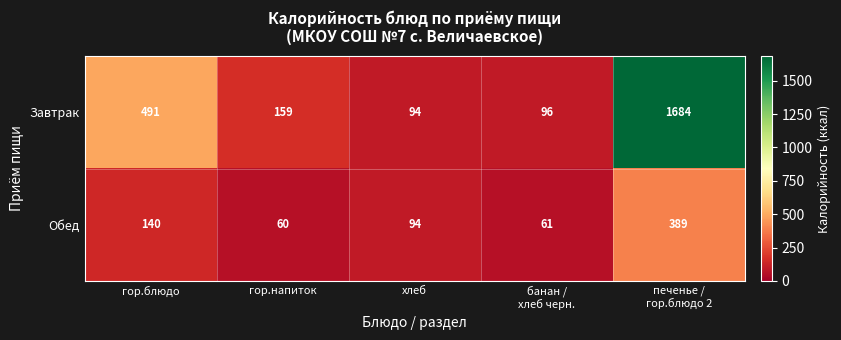

Reading right to left, extract all data points from this chart.

Завтрак: 1684	96	94	159	491
Обед: 389	61	94	60	140